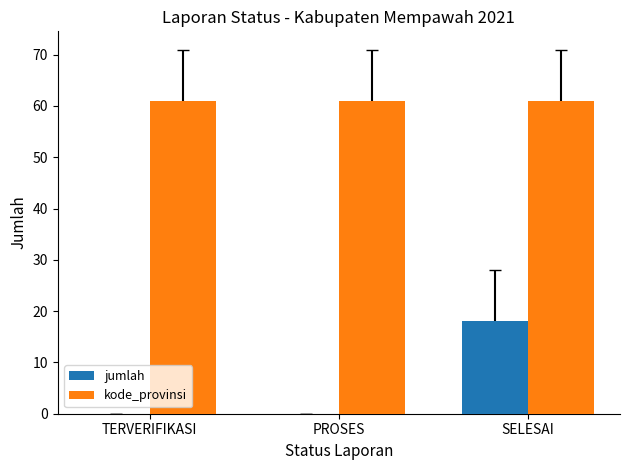

What is the sum of all kode_provinsi values?

183